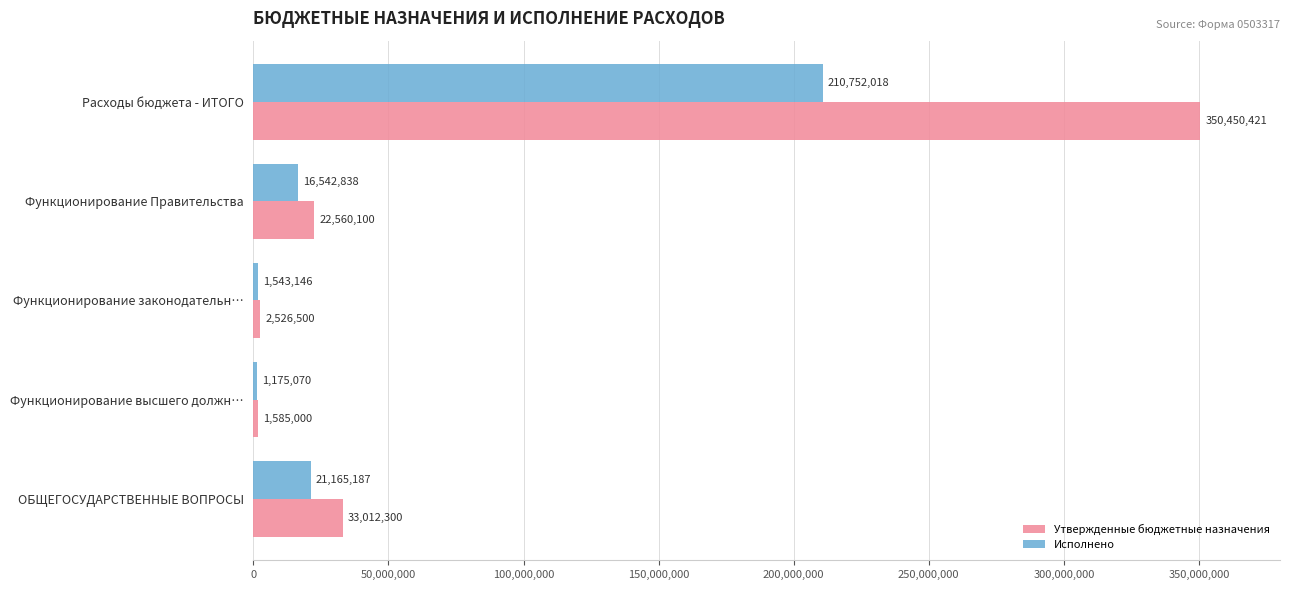

List the series in order of their peak value, lowest first.

Исполнено, Утвержденные бюджетные назначения